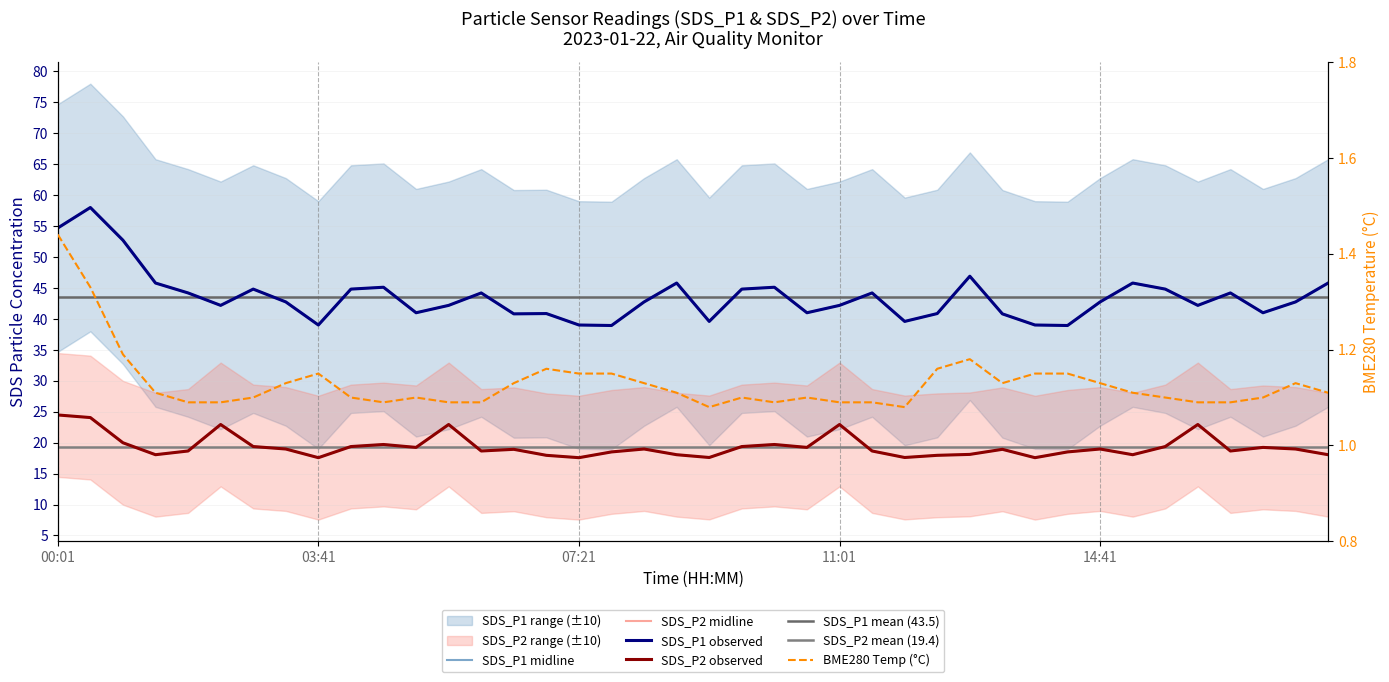

How many values in the SDS_P1 series are below 42?

14